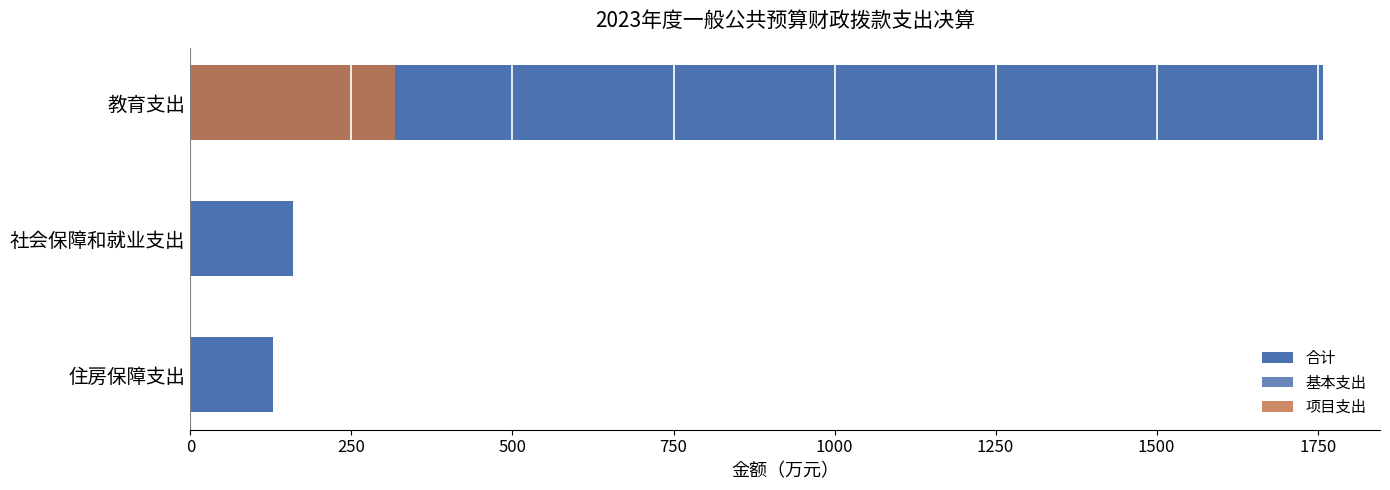

Rank the series by their maximum value, from highest to lowest.

合计, 基本支出, 项目支出